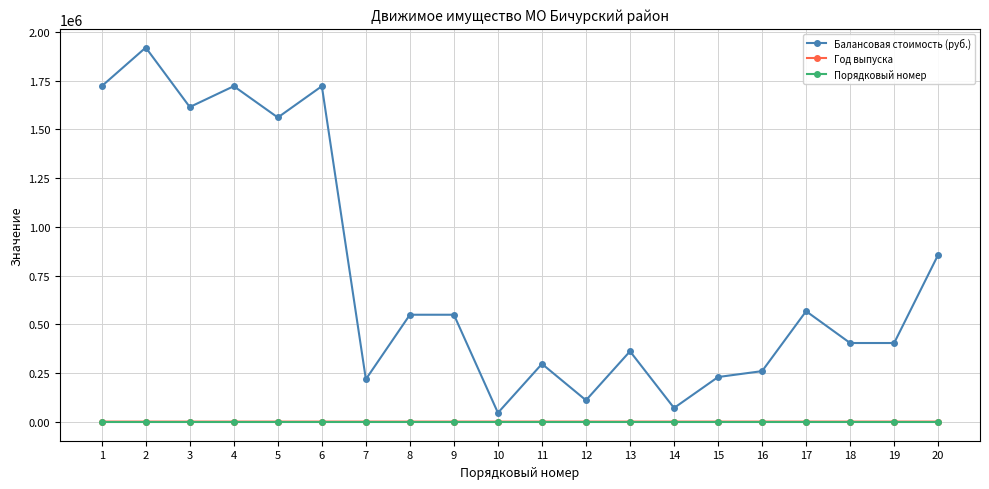

At how many categories does at least one series exceed 962703?

6